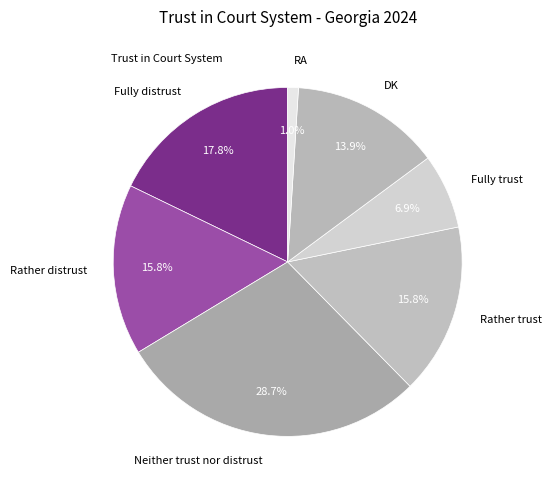

To the nearest percent, what percentage of the pie is Rather trust?

16%